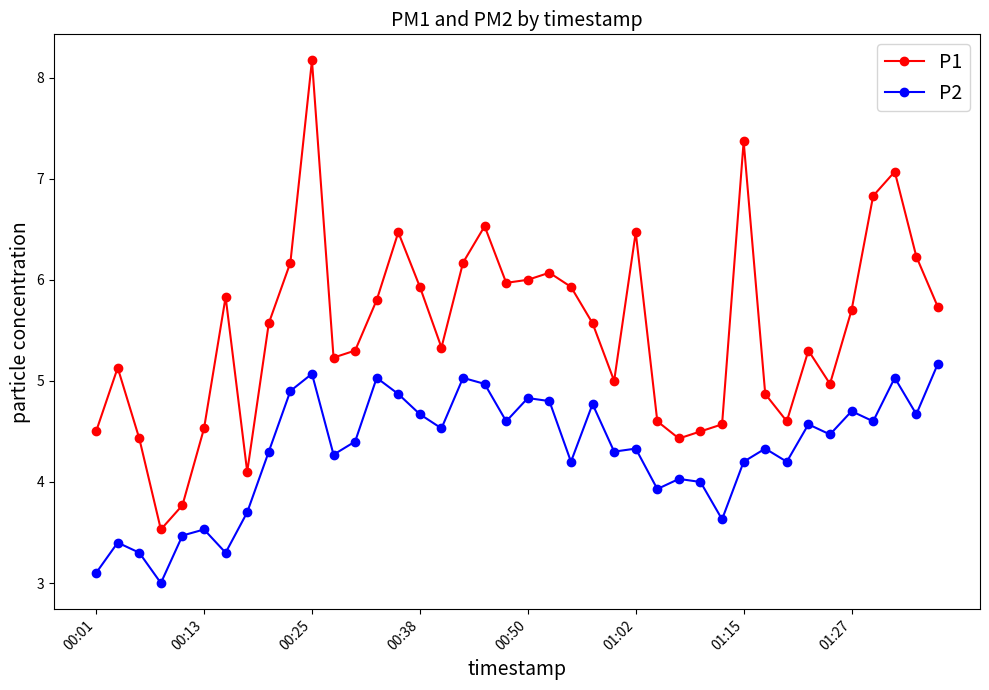

What is the value of the P1 point at the 4th from the left?

3.5